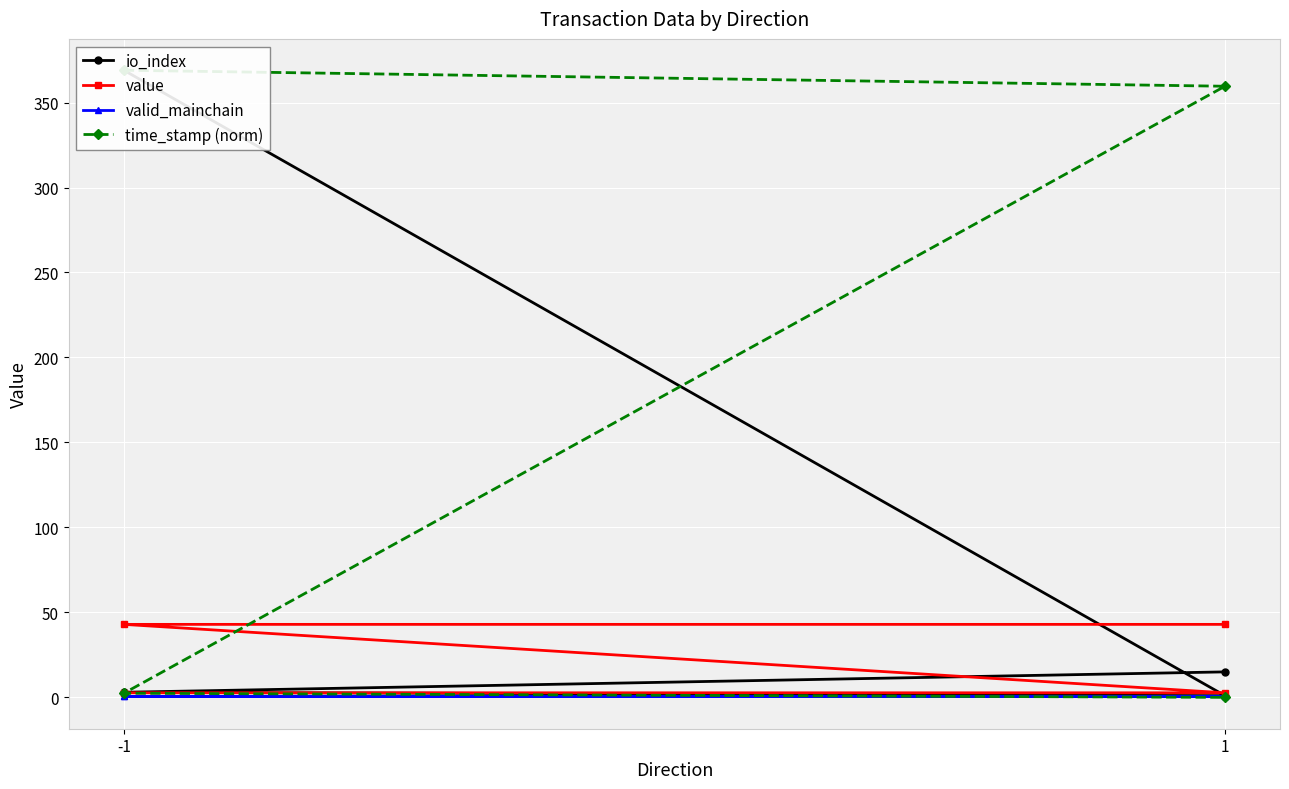

Where does the time_stamp (norm) series first go above 359?

-1